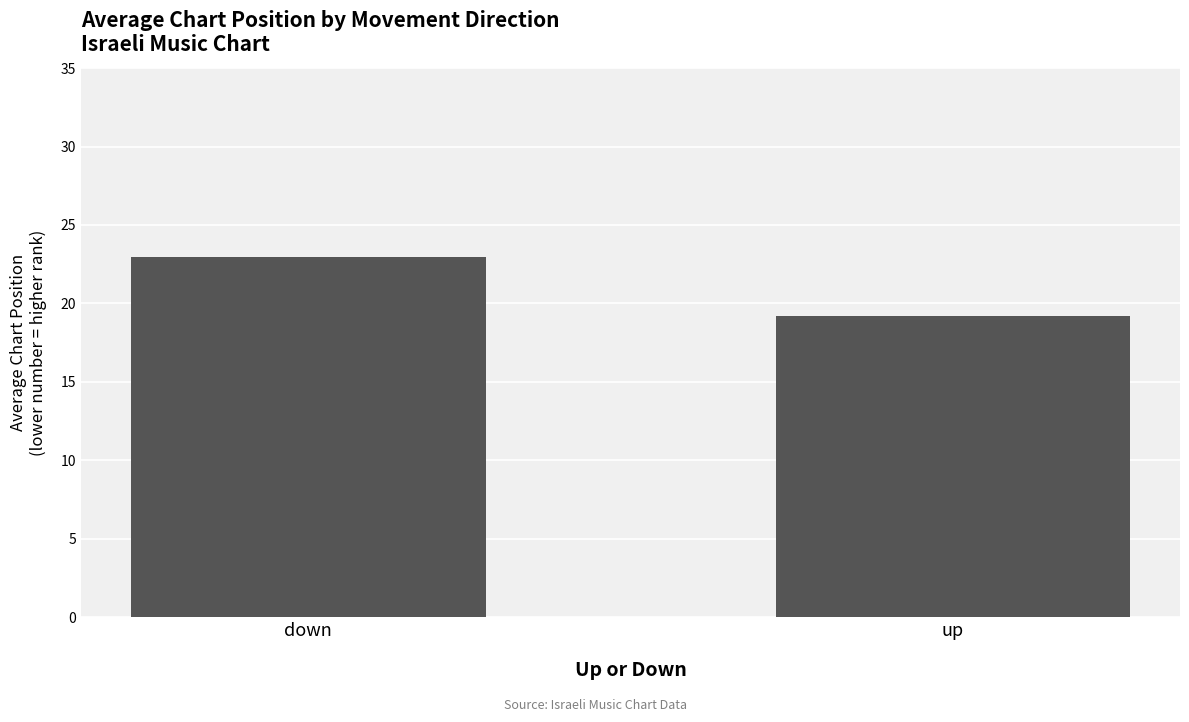

What is the change in value from down to up?

-3.7